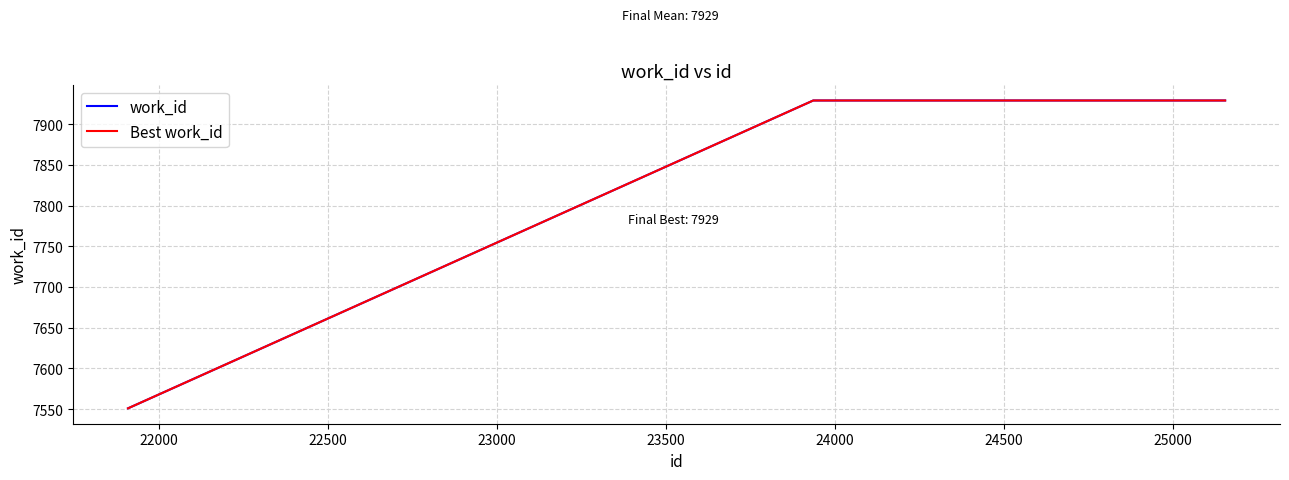

How many Best work_id values are between 7551 and 7929?

3